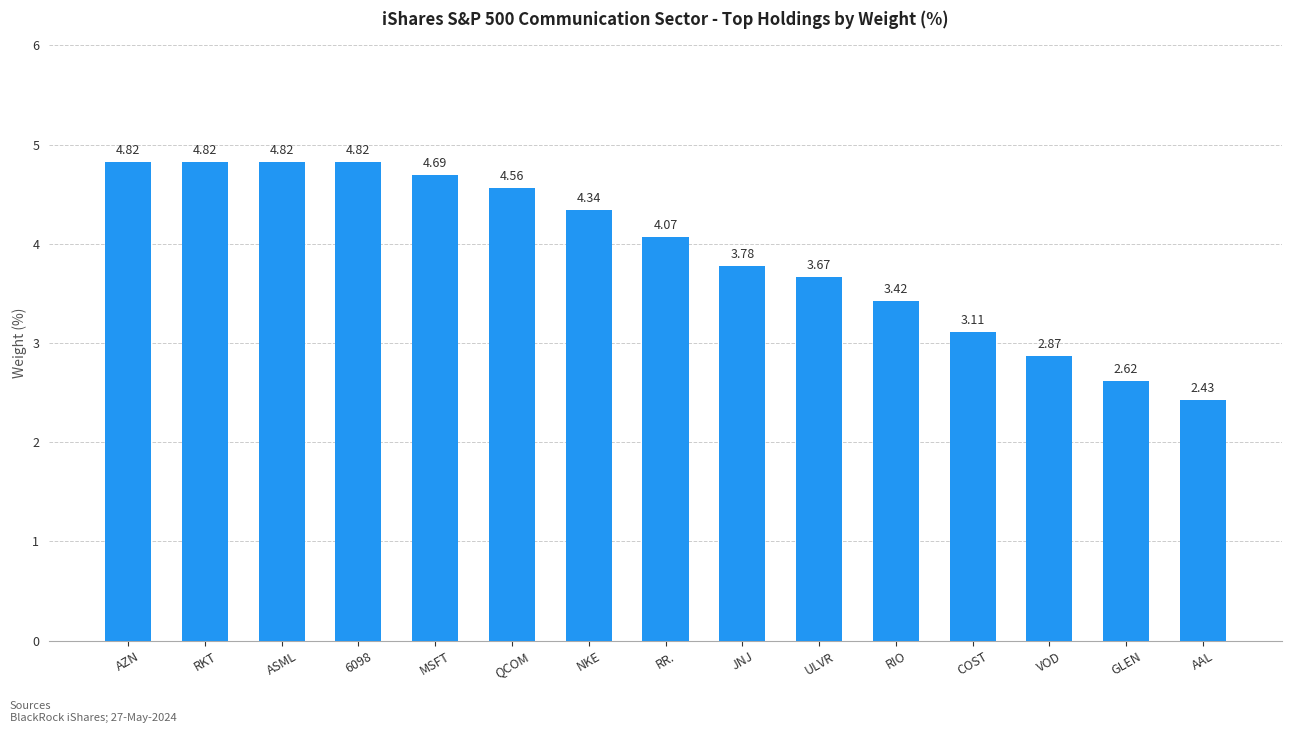

What is the sum of all values?

58.8